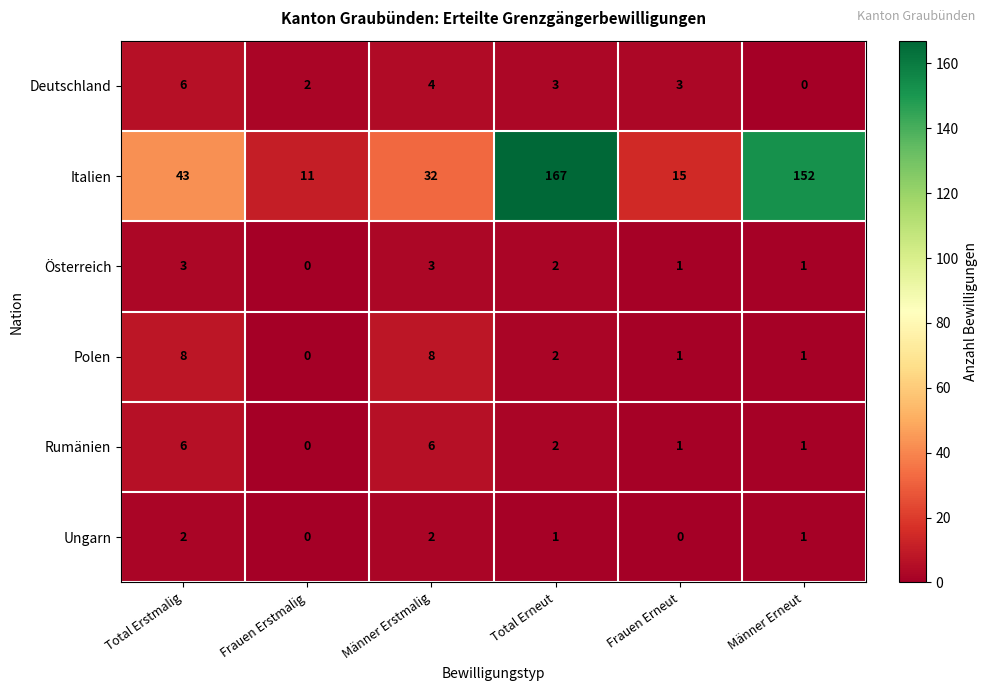

At how many categories does at least one series exceed 40?

3